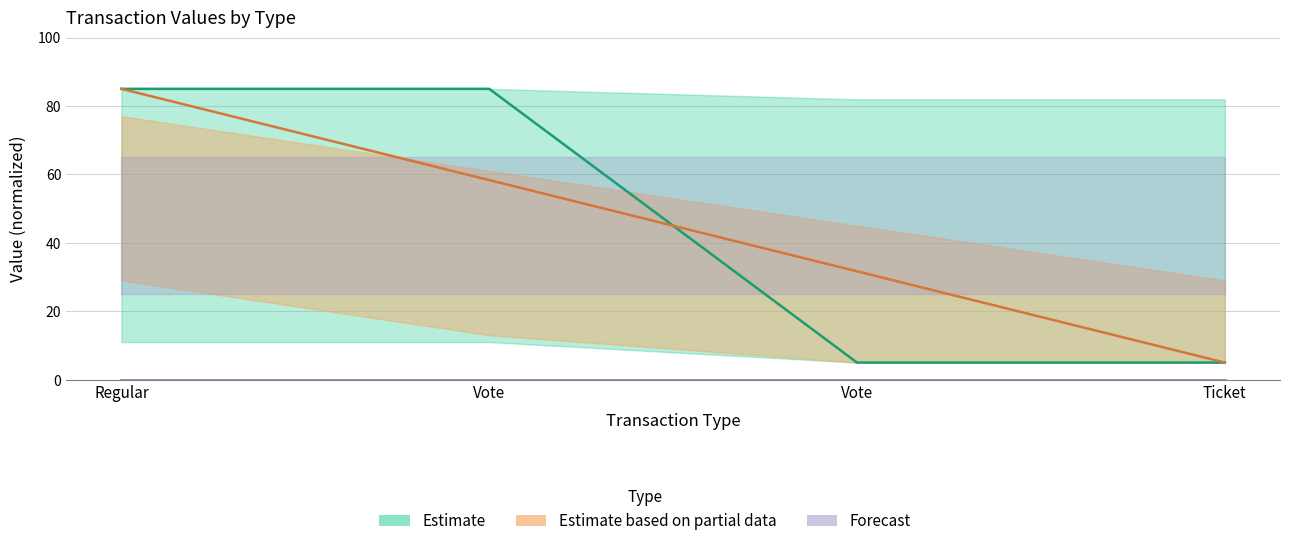

What is the average value of the Estimate based on partial data series?

45.0